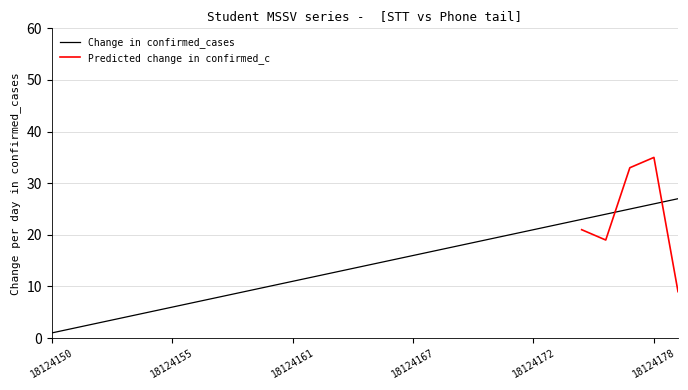

The chart shows a value of 4 at 18124161. True or false?

False